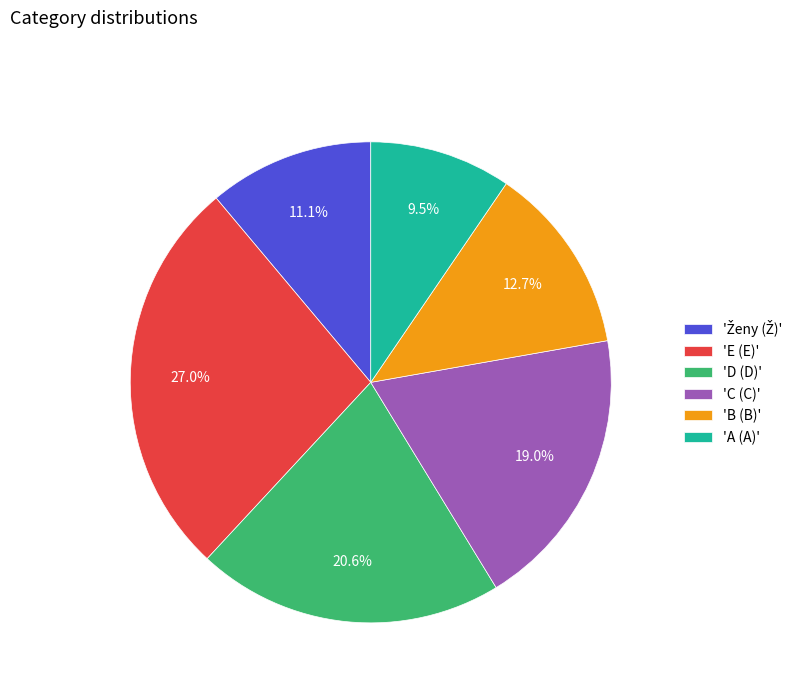

Which category has the biggest portion of the pie?

'E (E)'